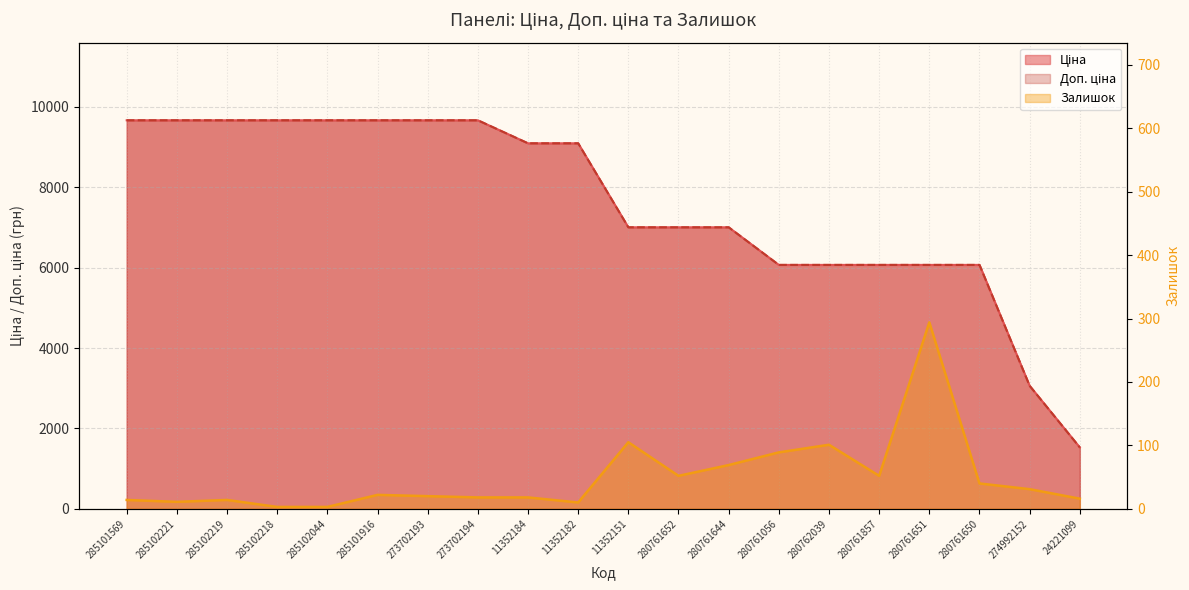

What position from the right is 24221099?

1